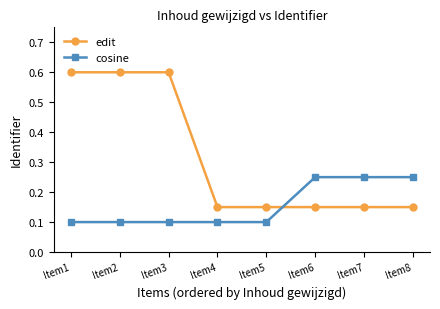

Is it true that cosine equals 0.1 at Item5?

True